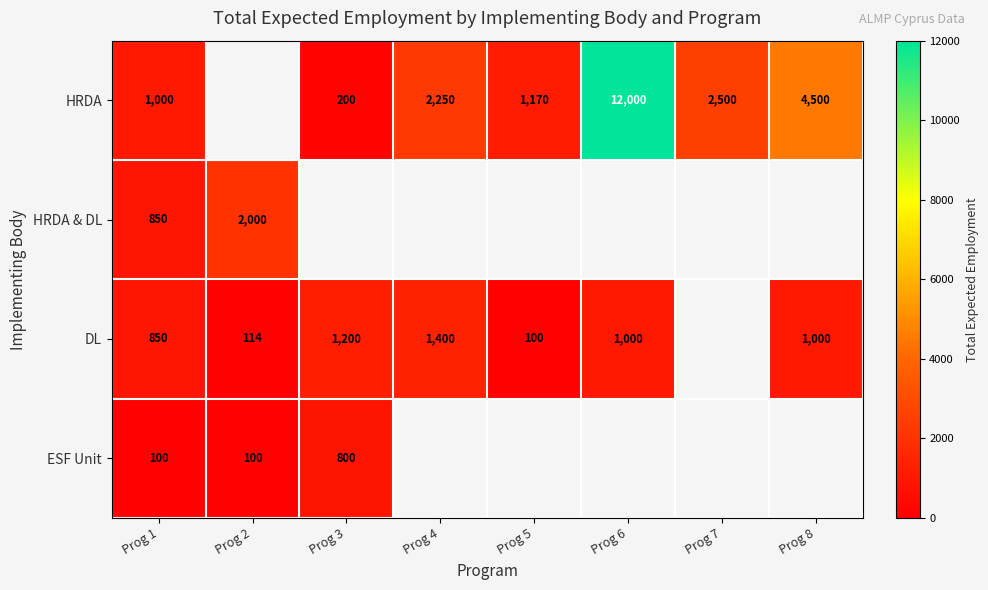

Is the value of ESF Unit at Prog 3 greater than the value of DL at Prog 8?

No